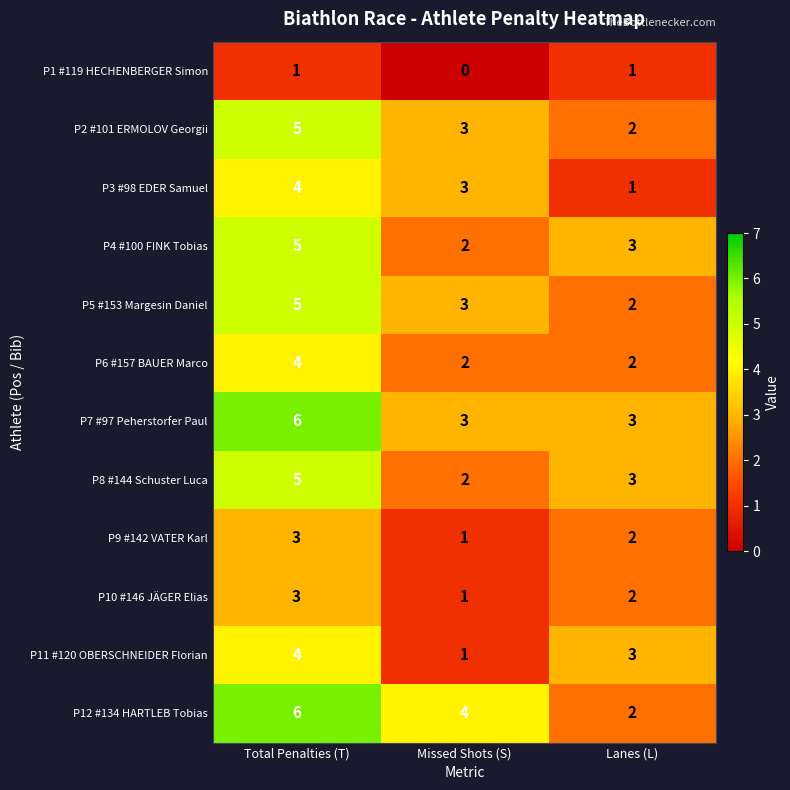

What is the difference between the P3 #98 EDER Samuel values at Lanes (L) and Total Penalties (T)?

3